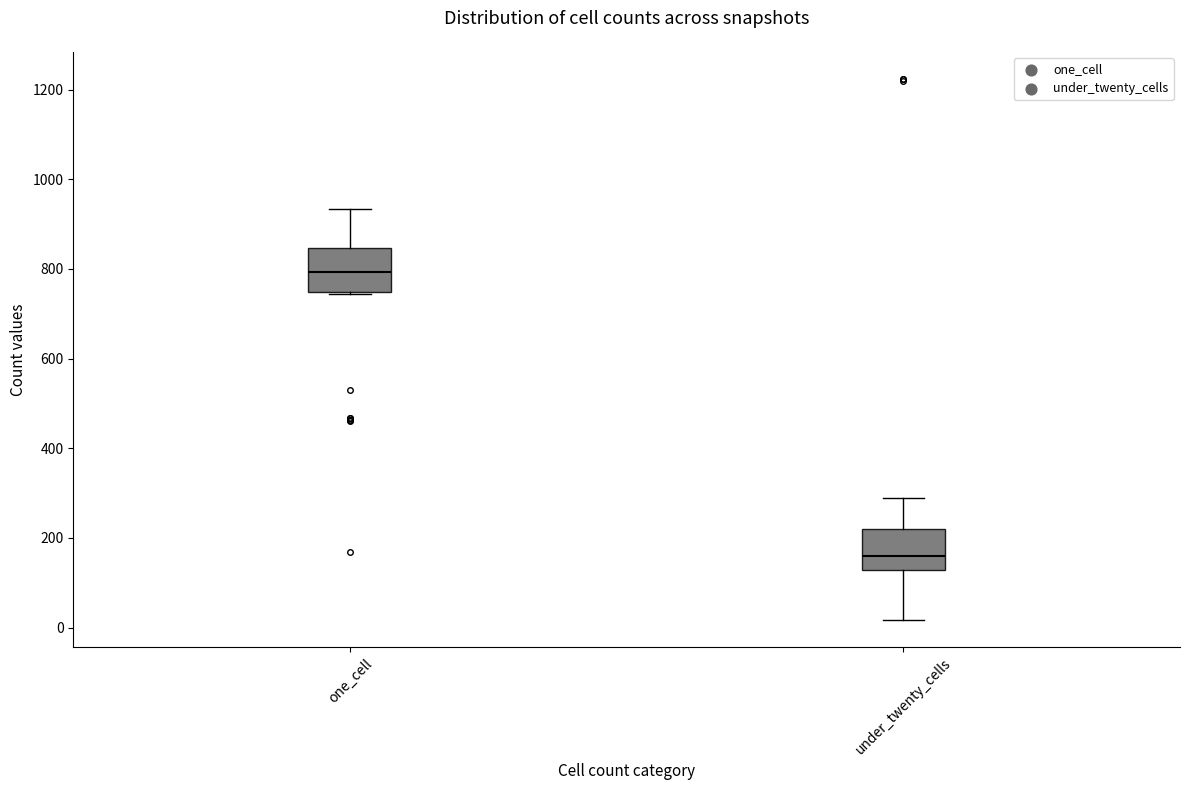

Where is the lower edge of the box for one_cell on the y-axis? The values are not printed on the chart, so give them approximately, as read against the axis.

740